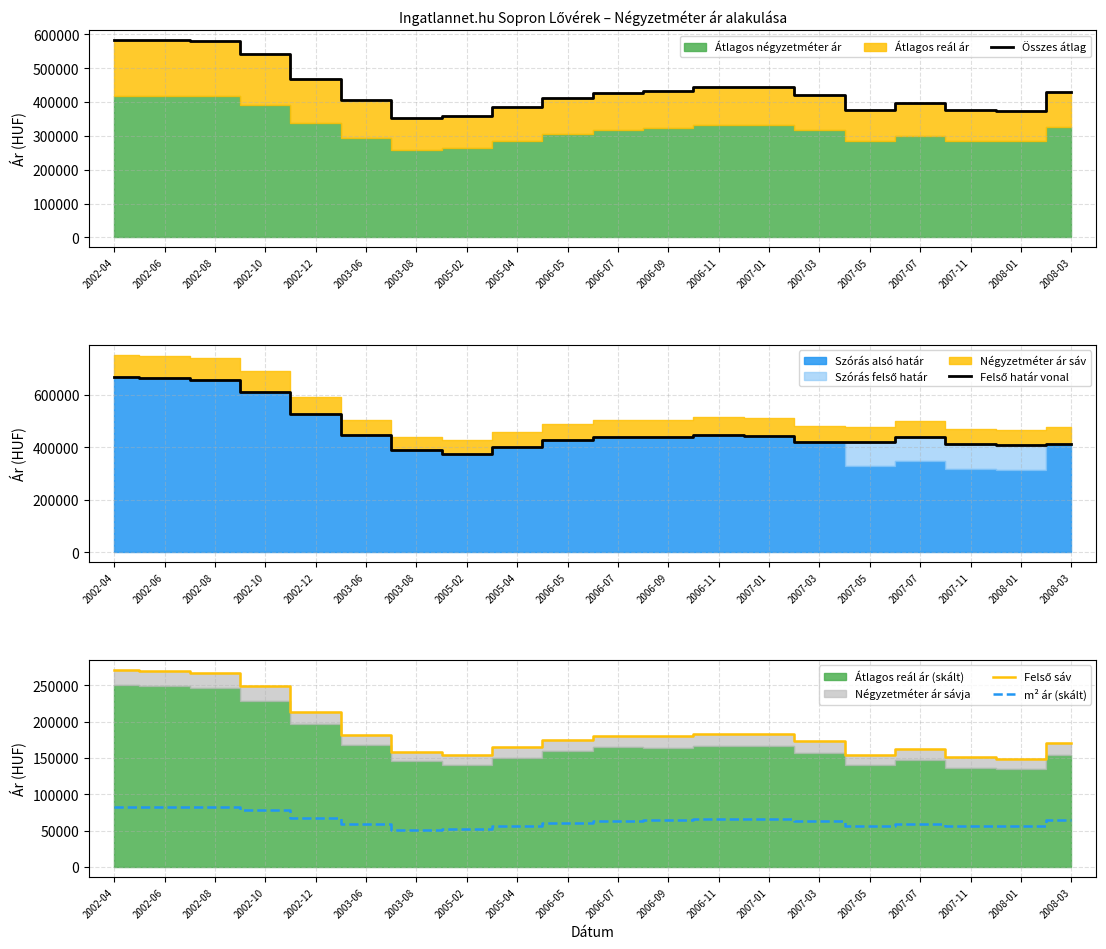

What is the minimum value for Felső sáv?

149476.5